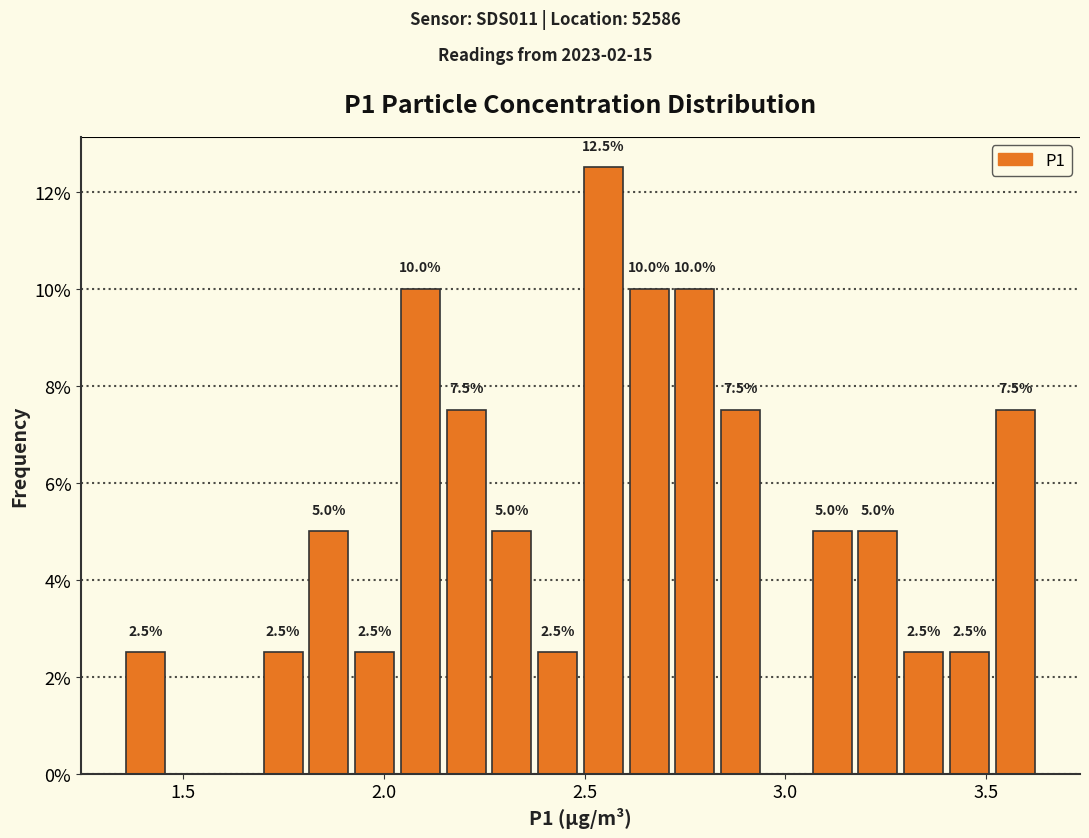

Around what value on the x-axis is the tallest bar? Give the approximate position of its centre, as read against the axis.

2.55